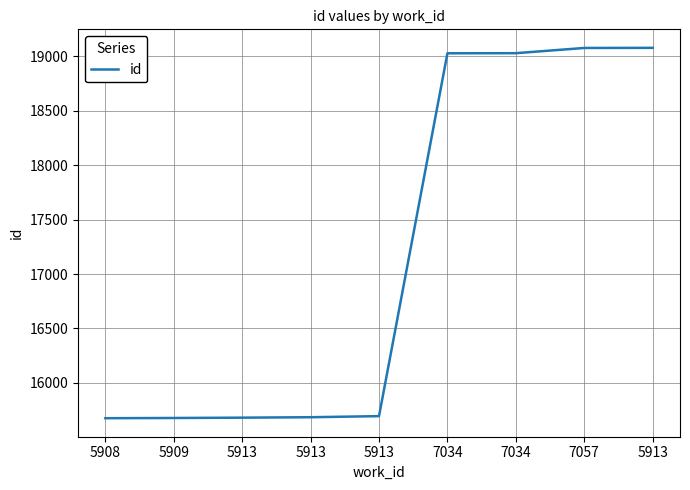

How many lines are shown in the chart?

1